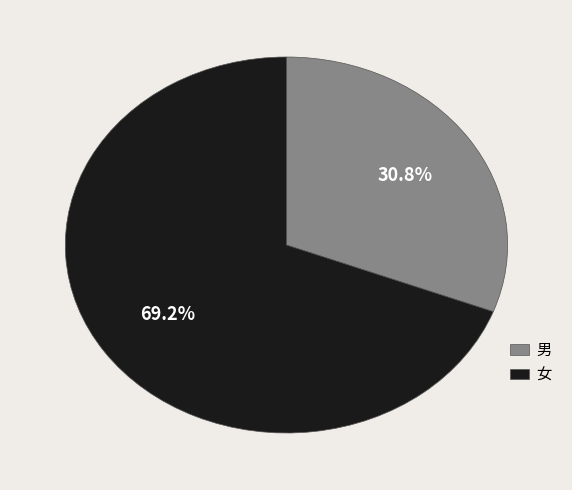

What is the total percentage of 男 and 女?

100.0%